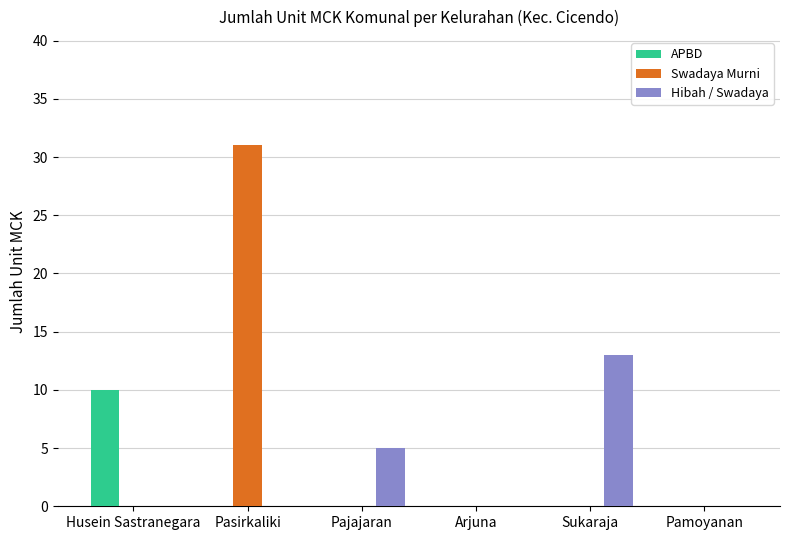

Reading left to right, extract all data points from this chart.

APBD: Husein Sastranegara=10	Pasirkaliki=0	Pajajaran=0	Arjuna=0	Sukaraja=0	Pamoyanan=0
Swadaya Murni: Husein Sastranegara=0	Pasirkaliki=31	Pajajaran=0	Arjuna=0	Sukaraja=0	Pamoyanan=0
Hibah / Swadaya: Husein Sastranegara=0	Pasirkaliki=0	Pajajaran=5	Arjuna=0	Sukaraja=13	Pamoyanan=0